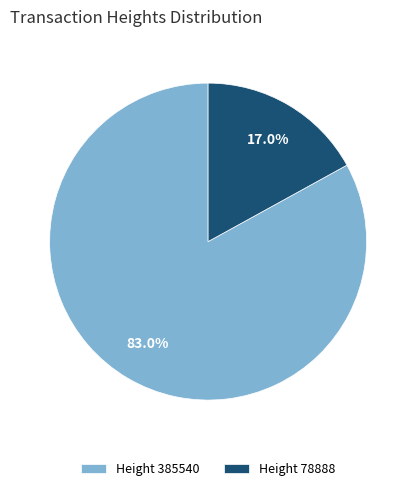

Rank the categories by value from highest to lowest.

Height 385540, Height 78888